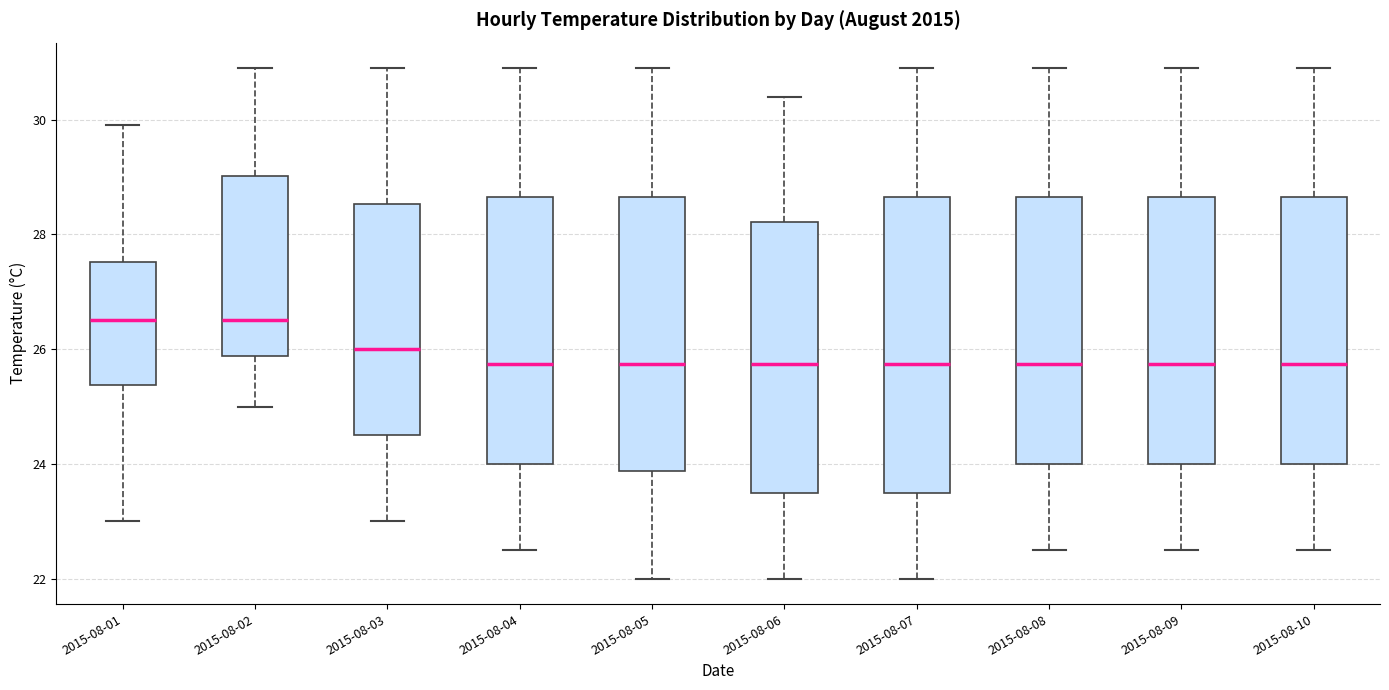

Reading left to right, read every box against the y-axis: the position of its median line, the range the box covers, and the ends of its whiskers. The values are not printed on the chart, so give them approximately, as read against the axis.

2015-08-01: median 26.6, box 25.4 to 27.6, whiskers 23.0 to 30.0
2015-08-02: median 26.6, box 25.8 to 29.0, whiskers 25.0 to 31.0
2015-08-03: median 26.0, box 24.6 to 28.6, whiskers 23.0 to 31.0
2015-08-04: median 25.8, box 24.0 to 28.6, whiskers 22.6 to 31.0
2015-08-05: median 25.8, box 23.8 to 28.6, whiskers 22.0 to 31.0
2015-08-06: median 25.8, box 23.6 to 28.2, whiskers 22.0 to 30.4
2015-08-07: median 25.8, box 23.6 to 28.6, whiskers 22.0 to 31.0
2015-08-08: median 25.8, box 24.0 to 28.6, whiskers 22.6 to 31.0
2015-08-09: median 25.8, box 24.0 to 28.6, whiskers 22.6 to 31.0
2015-08-10: median 25.8, box 24.0 to 28.6, whiskers 22.6 to 31.0